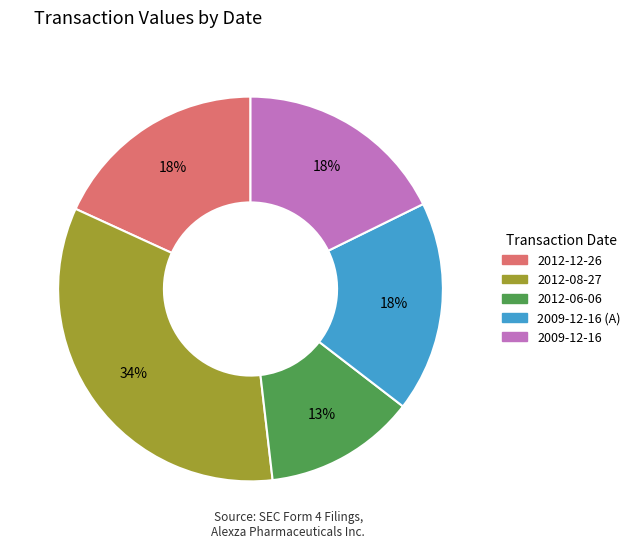

Is there a majority slice in this chart?

No